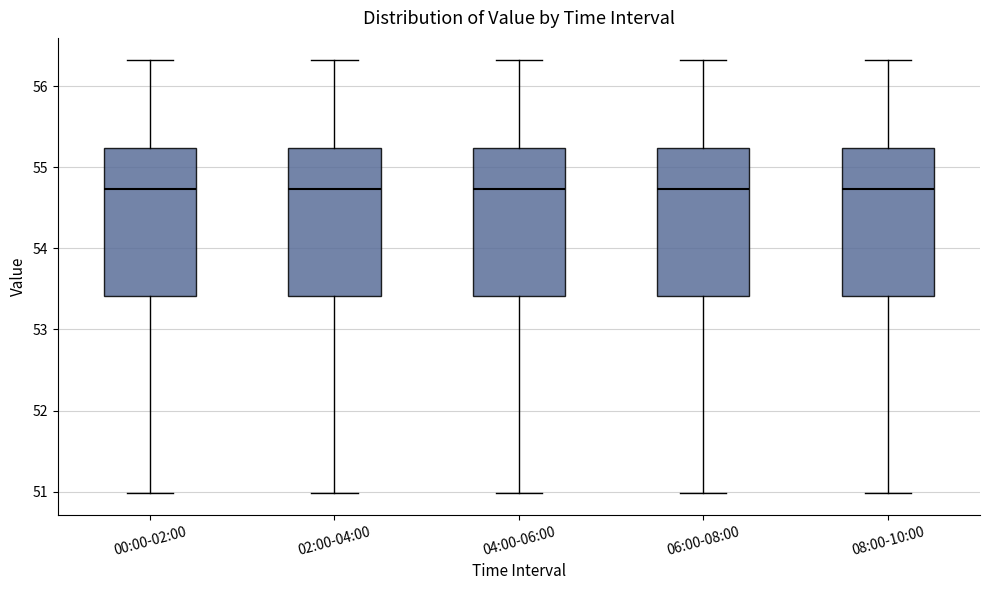

Where is the lower edge of the box for 04:00-06:00 on the y-axis? The values are not printed on the chart, so give them approximately, as read against the axis.

53.4